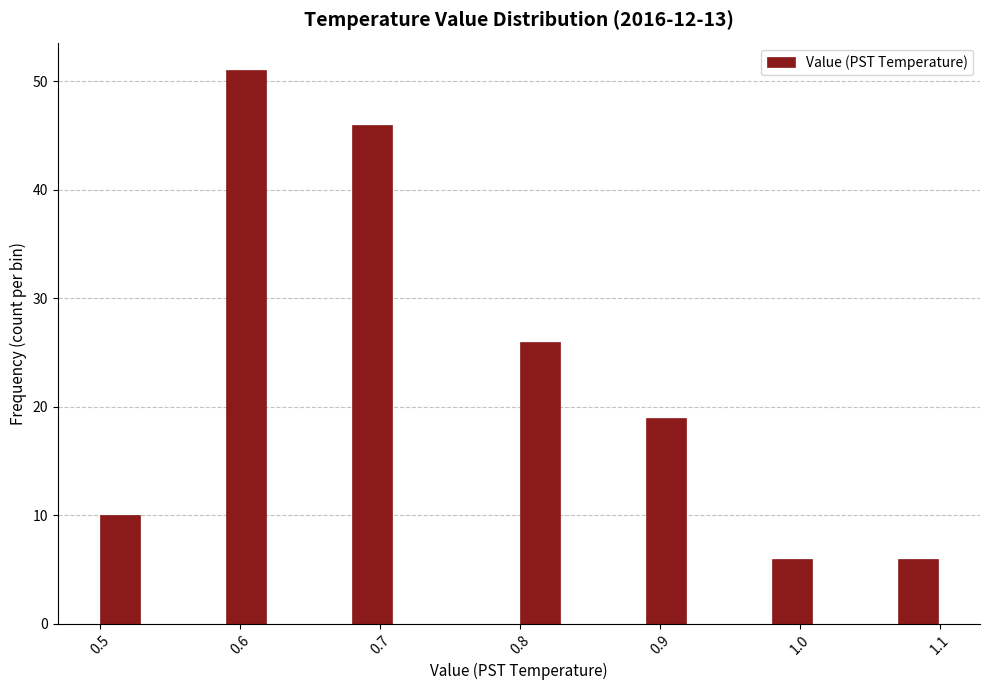

Read against the x-axis, roughly where is the centre of the tallest bar?

0.60